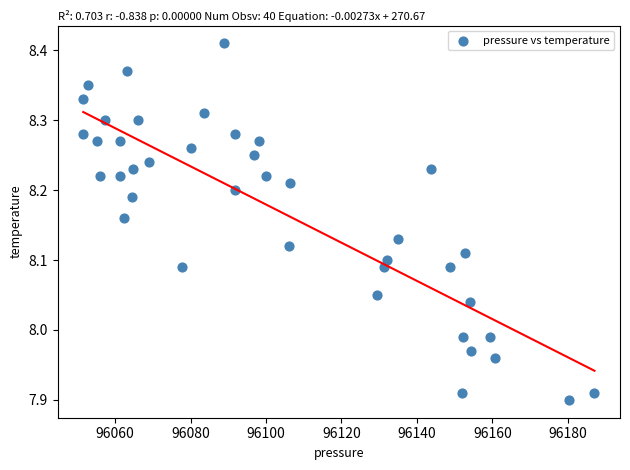

What is the range of X values (max minus min)?

135.5